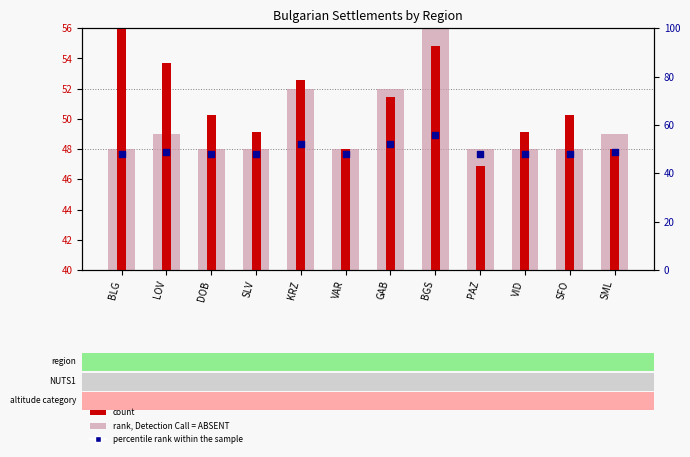

At how many categories does at least one series exceed 53?

3